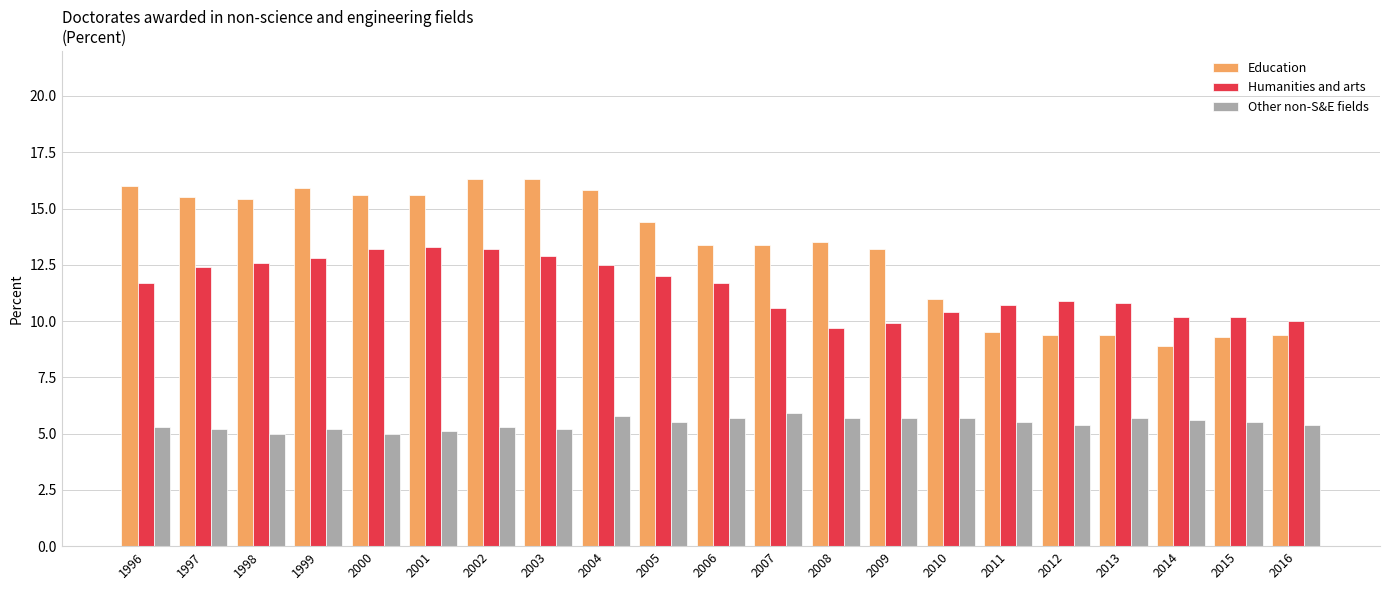

Reading left to right, extract all data points from this chart.

Education: 1996=16.0	1997=15.5	1998=15.4	1999=15.9	2000=15.6	2001=15.6	2002=16.3	2003=16.3	2004=15.8	2005=14.4	2006=13.4	2007=13.4	2008=13.5	2009=13.2	2010=11.0	2011=9.5	2012=9.4	2013=9.4	2014=8.9	2015=9.3	2016=9.4
Humanities and arts: 1996=11.7	1997=12.4	1998=12.6	1999=12.8	2000=13.2	2001=13.3	2002=13.2	2003=12.9	2004=12.5	2005=12.0	2006=11.7	2007=10.6	2008=9.7	2009=9.9	2010=10.4	2011=10.7	2012=10.9	2013=10.8	2014=10.2	2015=10.2	2016=10.0
Other non-S&E fields: 1996=5.3	1997=5.2	1998=5.0	1999=5.2	2000=5.0	2001=5.1	2002=5.3	2003=5.2	2004=5.8	2005=5.5	2006=5.7	2007=5.9	2008=5.7	2009=5.7	2010=5.7	2011=5.5	2012=5.4	2013=5.7	2014=5.6	2015=5.5	2016=5.4